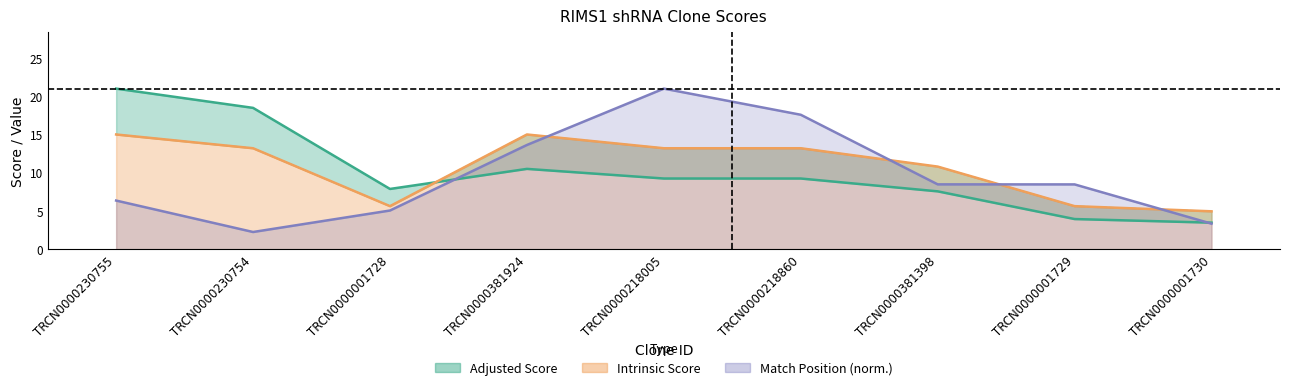

Reading left to right, what are all the values shown in this chart?

Adjusted Score: 21.0	18.5	7.9	10.5	9.2	9.2	7.6	3.9	3.5
Intrinsic Score: 15.0	13.2	5.6	15.0	13.2	13.2	10.8	5.6	5.0
Match Position: 6.4	2.2	5.1	13.6	21.0	17.6	8.5	8.5	3.3